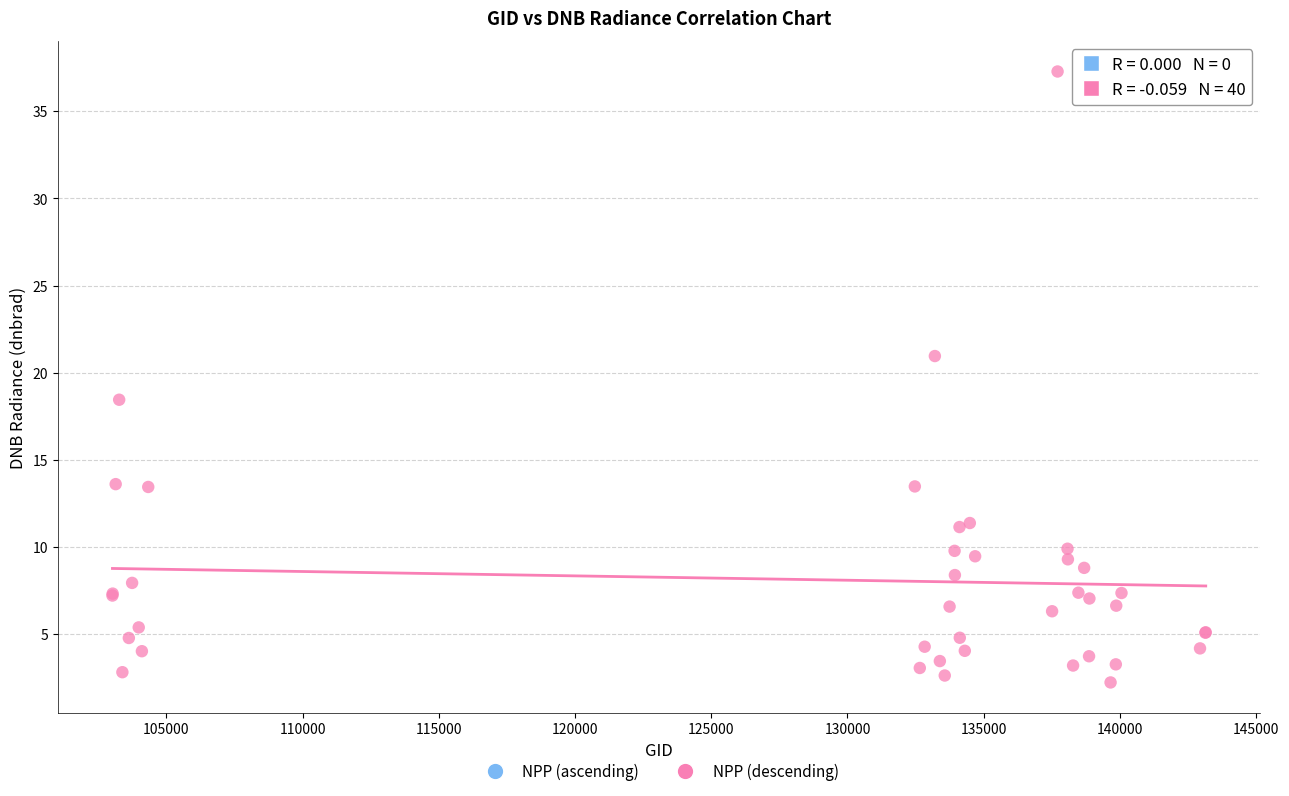

What Y value in the scatter plot is closest to 19?

18.5